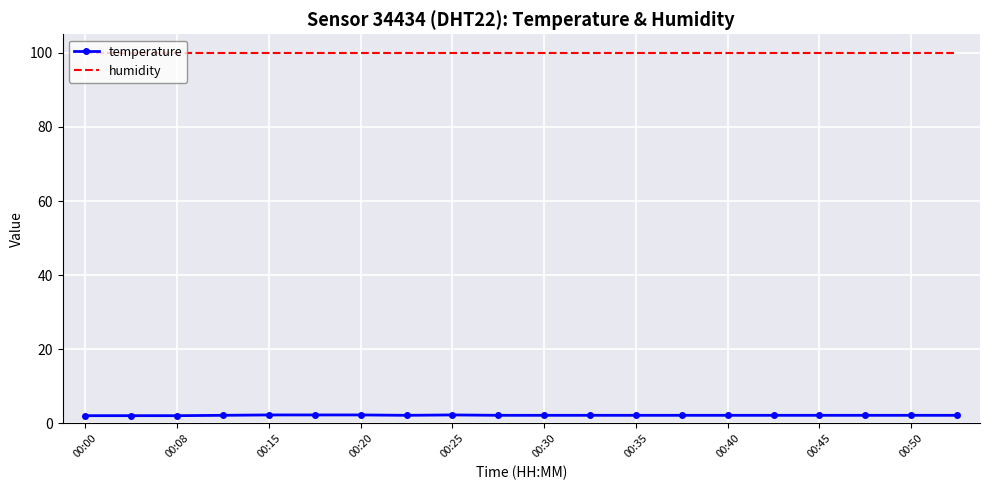

True or false: humidity and temperature intersect in this chart.

False